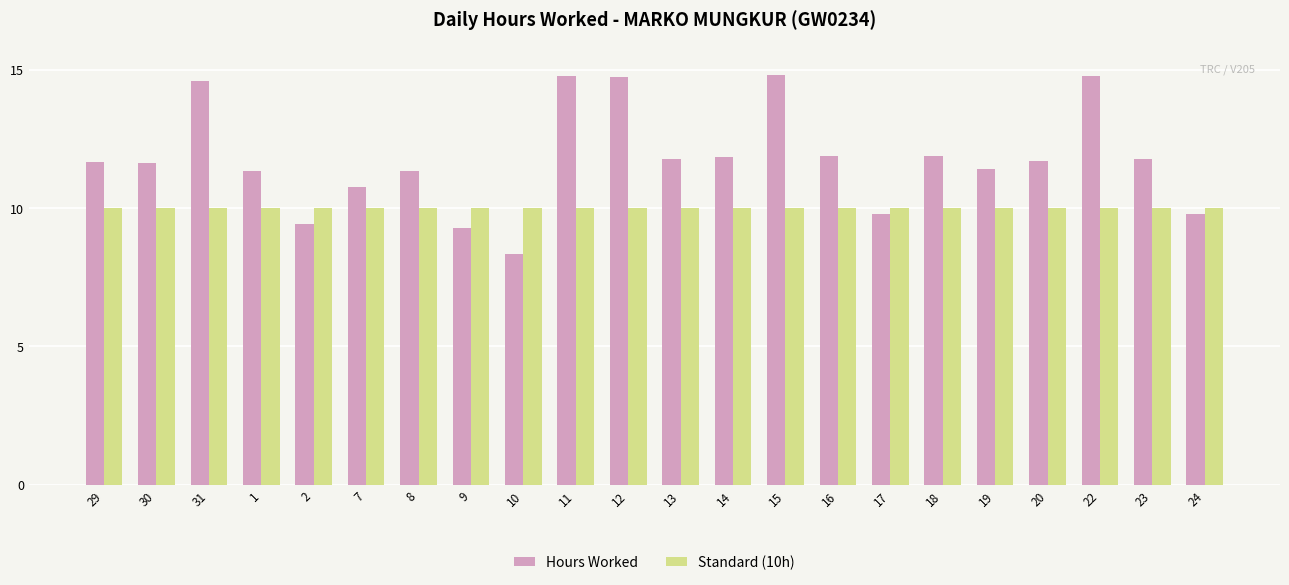

How many bars are there in each group?

2